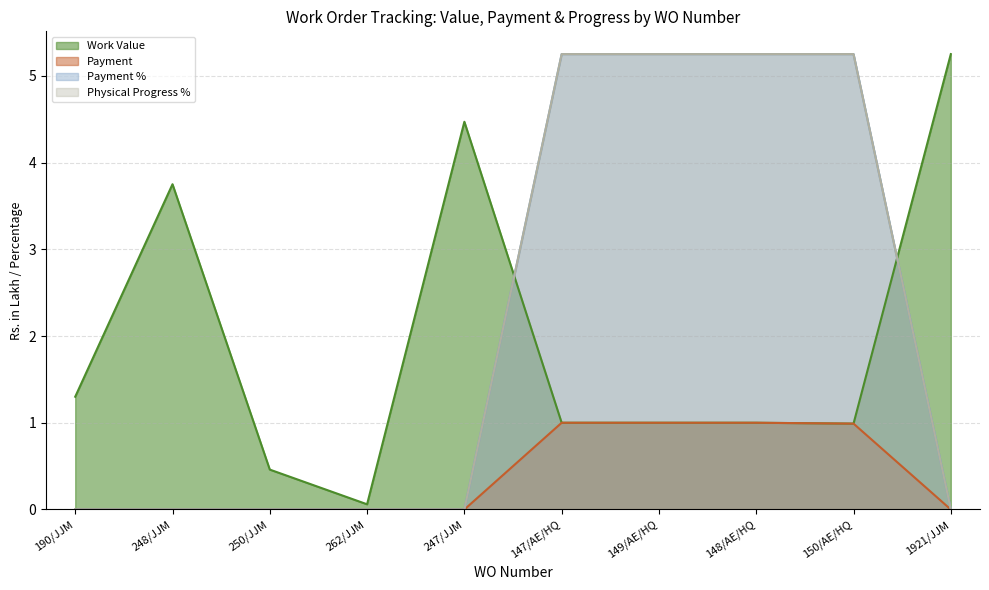

What is the difference between the second highest and second lowest values in the Payment series?

1.0